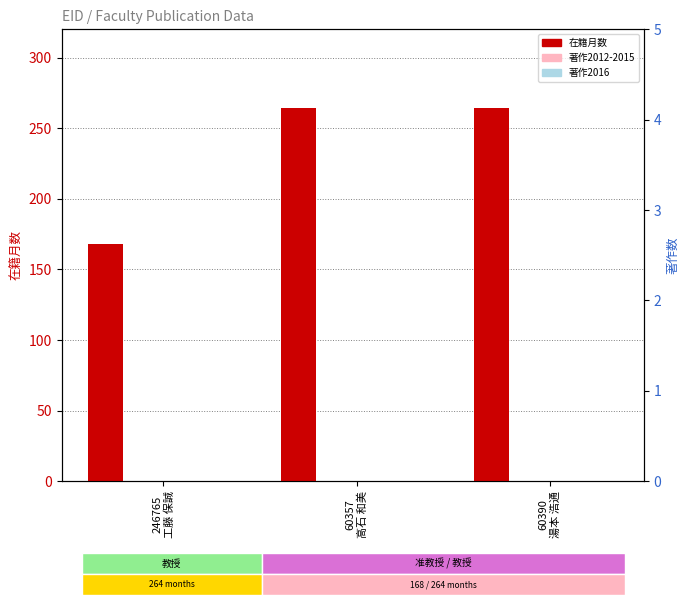

How many groups of bars are there?

3